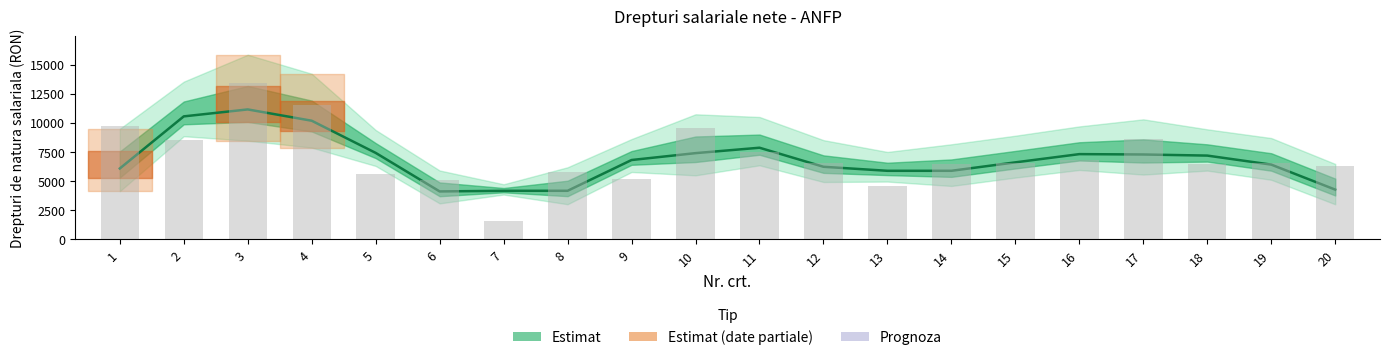

Are the bars horizontal?

No